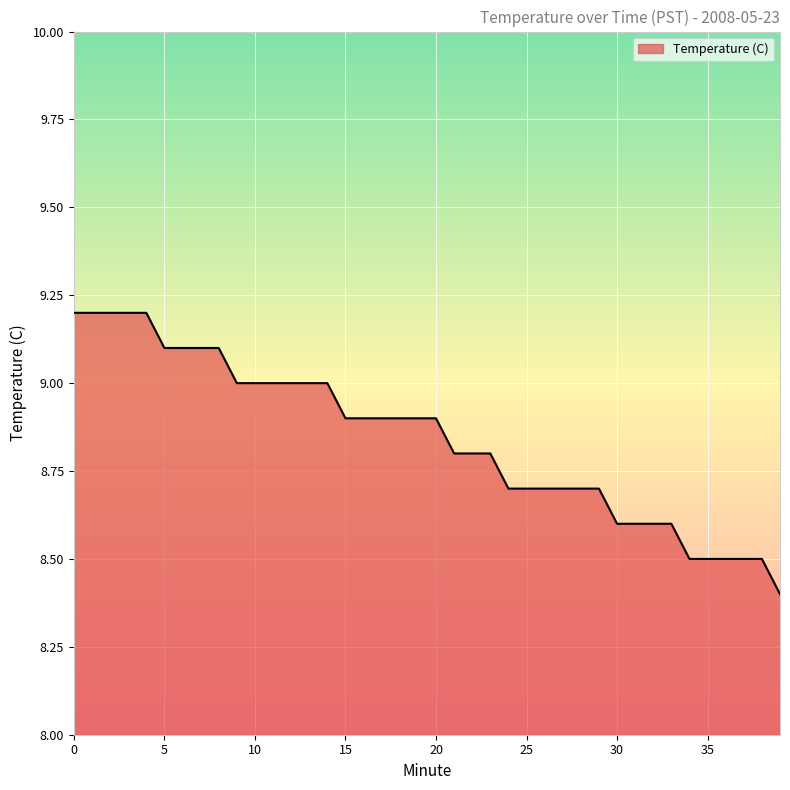

What is the difference between the maximum and minimum values?

0.8